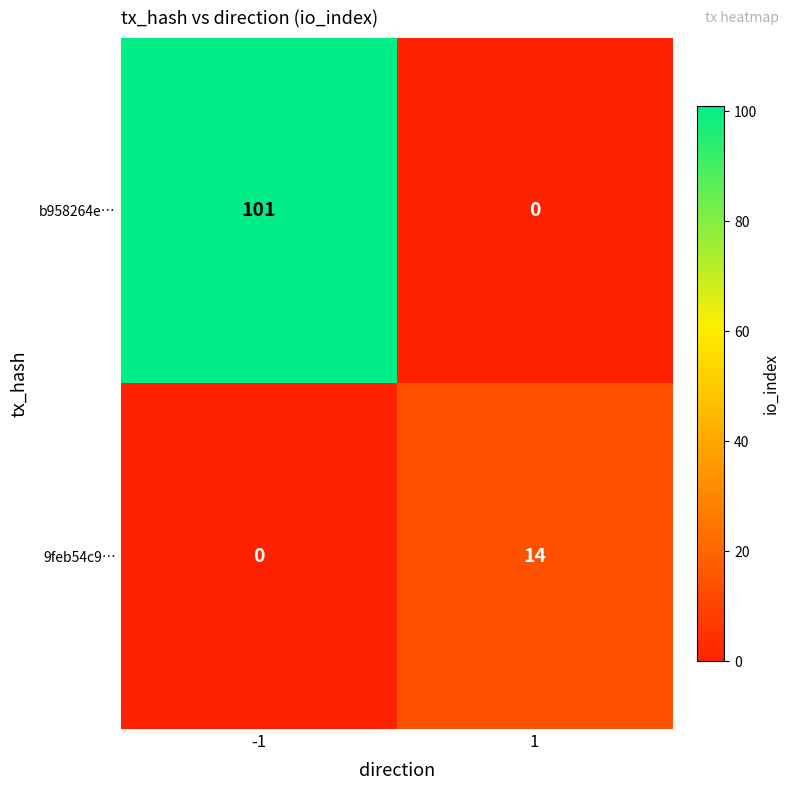

Reading right to left, extract all data points from this chart.

b958264e…: 0	101
9feb54c9…: 14	0